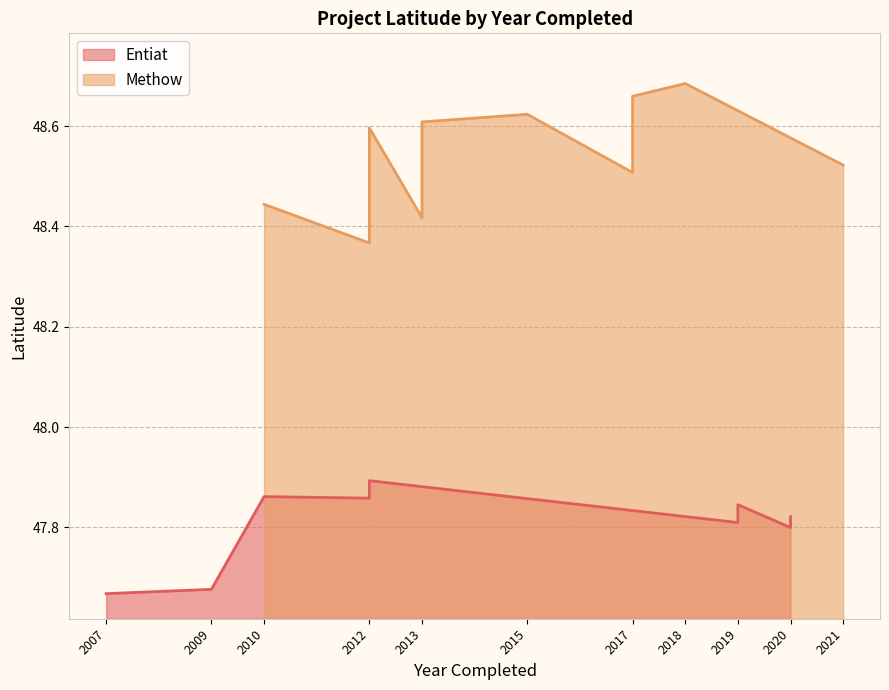

Does the chart display data point markers on the line(s)?

No